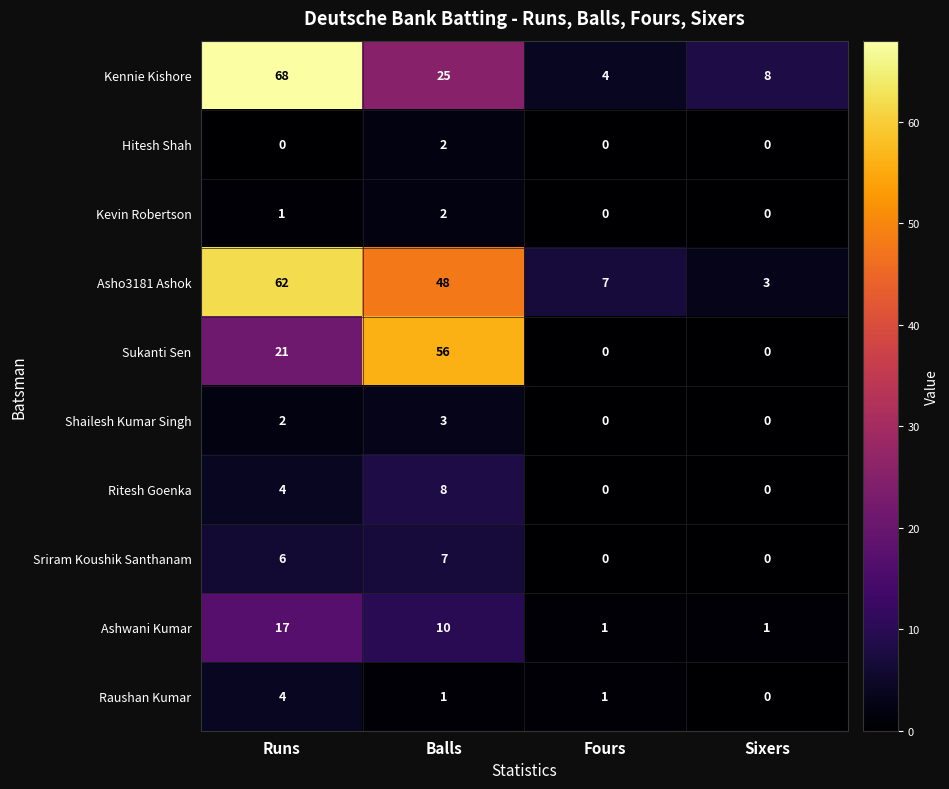

The Raushan Kumar series shows 1 at Fours. True or false?

True